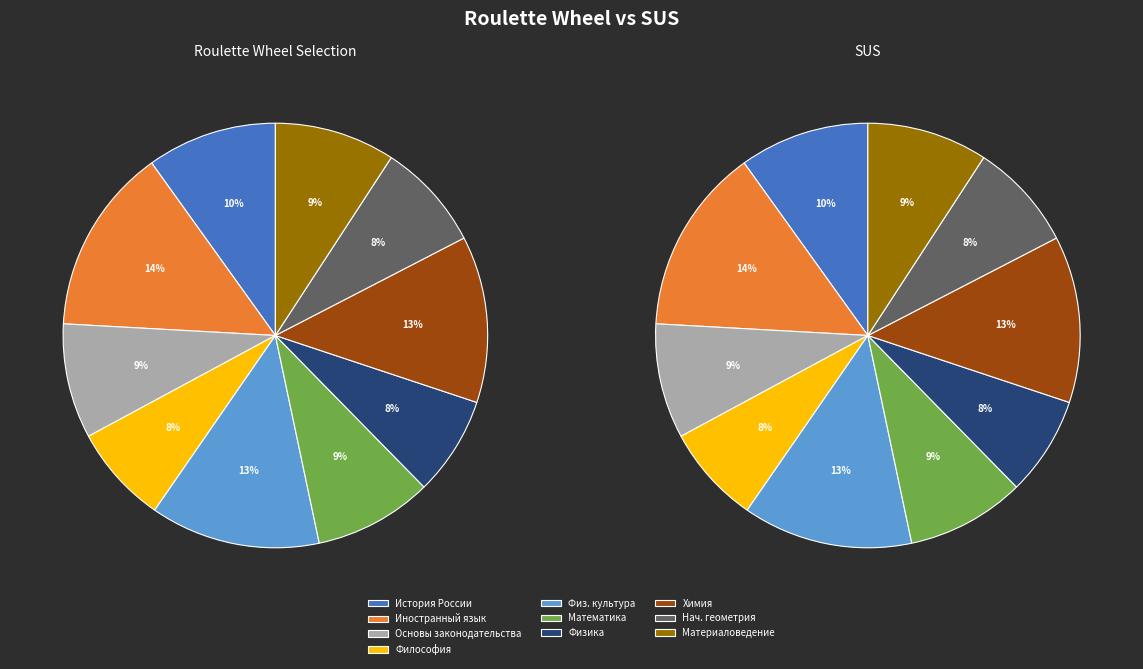

What percentage is NOT represented by Б1.О.05 Основы Российского законодательства?

91.3%